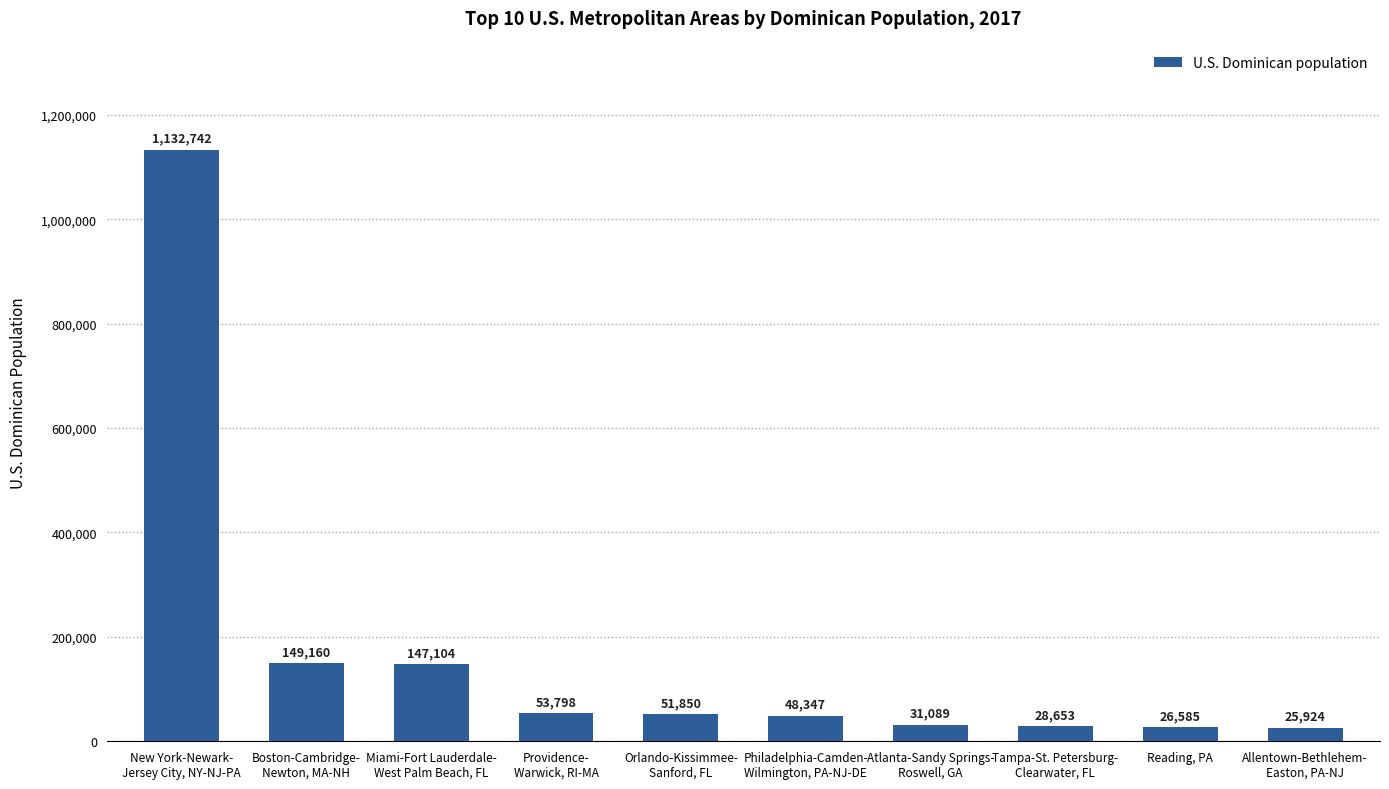

What is the minimum value shown in the chart?

25924